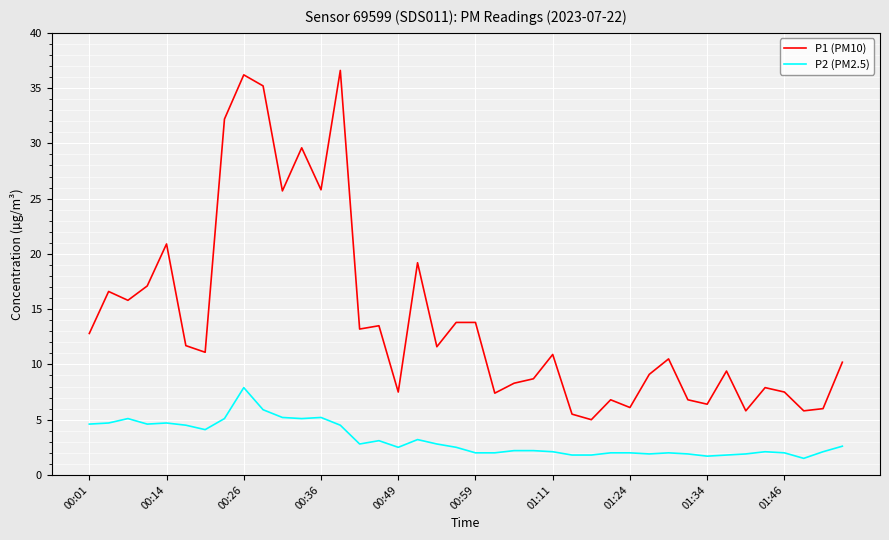

What is the maximum value shown in the chart?

36.6